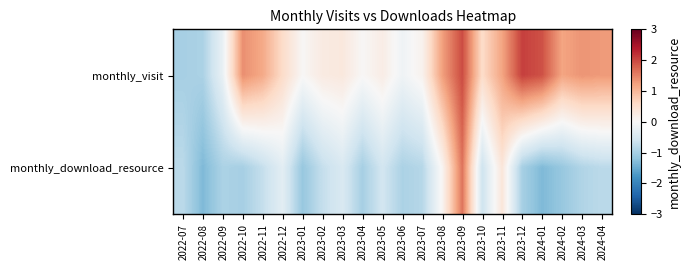

Reading right to left, transcribe all the data shown in this chart.

monthly_visit: 2024-04=1.3	2024-03=1.3	2024-02=1.2	2024-01=1.9	2023-12=2.1	2023-11=1.2	2023-10=0.6	2023-09=2.0	2023-08=1.2	2023-07=0.1	2023-06=-0.1	2023-05=0.2	2023-04=0.0	2023-03=0.3	2023-02=0.3	2023-01=0.0	2022-12=0.6	2022-11=1.1	2022-10=1.4	2022-09=-0.2	2022-08=-0.9	2022-07=-1.0
monthly_download_resource: 2024-04=-0.8	2024-03=-0.9	2024-02=-1.1	2024-01=-1.3	2023-12=-1.0	2023-11=0.4	2023-10=-0.6	2023-09=1.6	2023-08=0.1	2023-07=-0.8	2023-06=-0.9	2023-05=-0.6	2023-04=-1.0	2023-03=-0.5	2023-02=-0.7	2023-01=-1.1	2022-12=-0.3	2022-11=-0.7	2022-10=-1.0	2022-09=-0.9	2022-08=-1.3	2022-07=-0.8